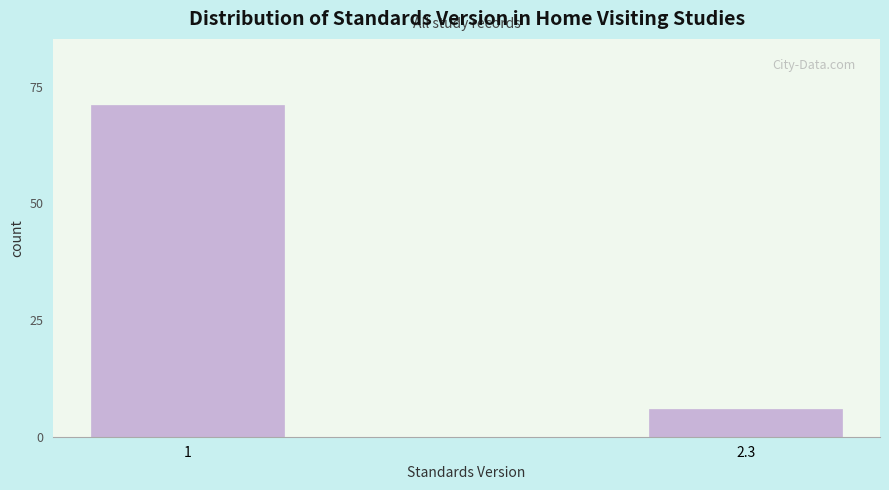

Reading left to right, extract all data points from this chart.

71	6